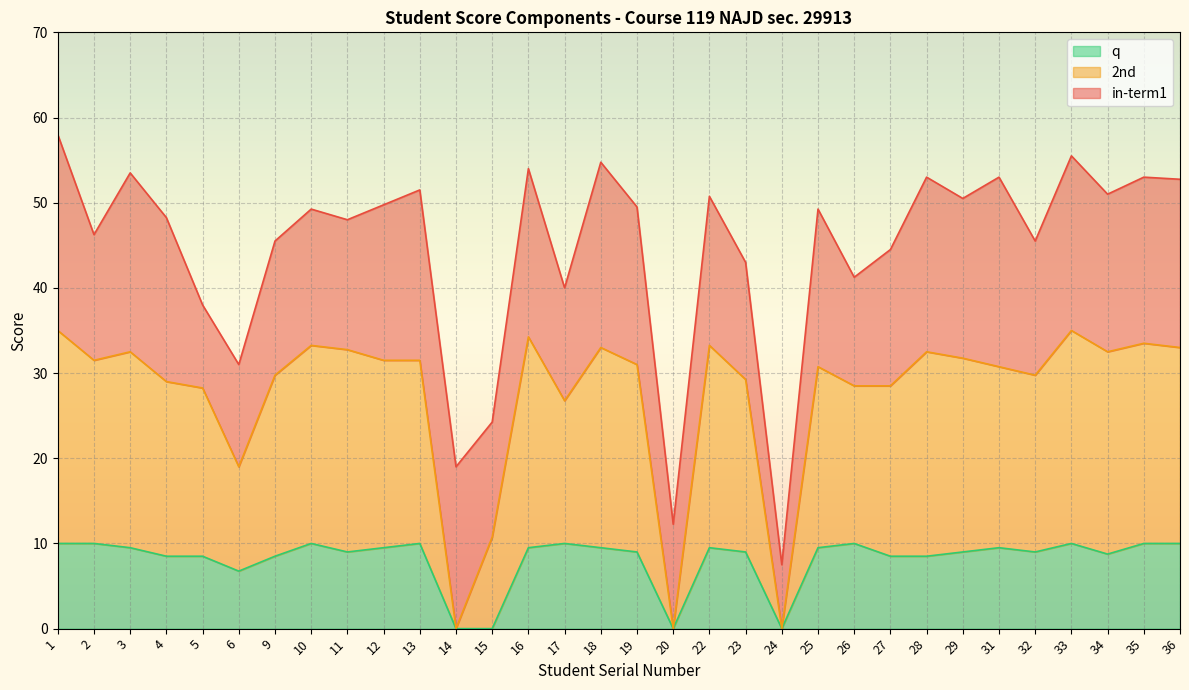

Does the chart display data point markers on the line(s)?

No